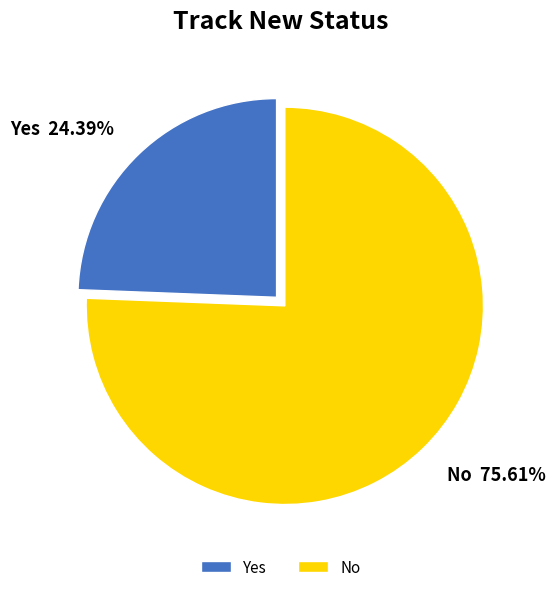

Rank the categories by value from lowest to highest.

Yes, No